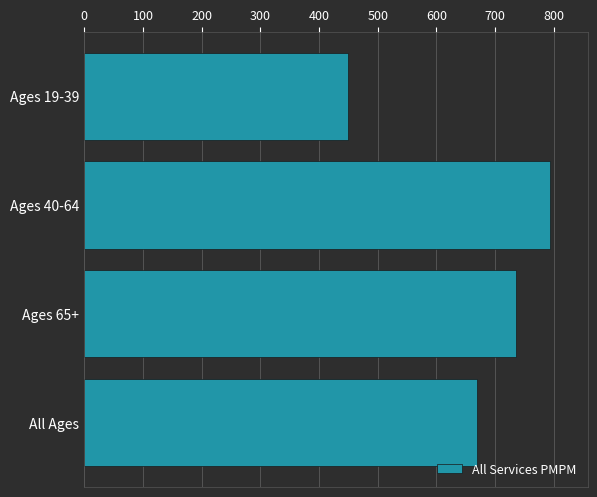

What is the average value?

662.0